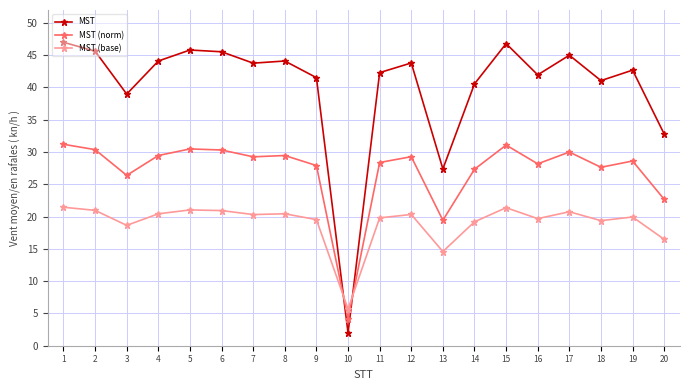

What is the difference between the MST values at 18 and 13?

13.7